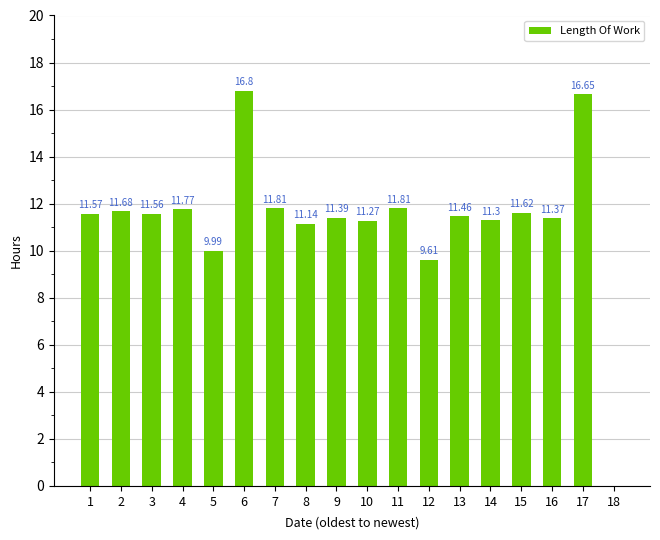

Which has a higher value, 8 or 6?

6